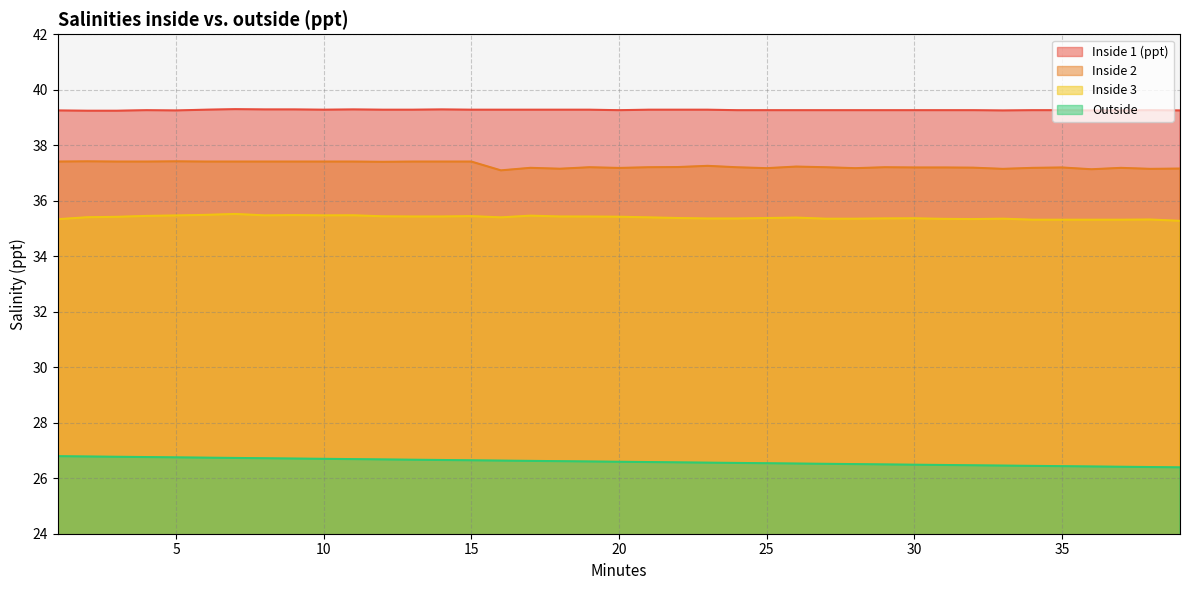

Does the chart have visible grid lines?

Yes